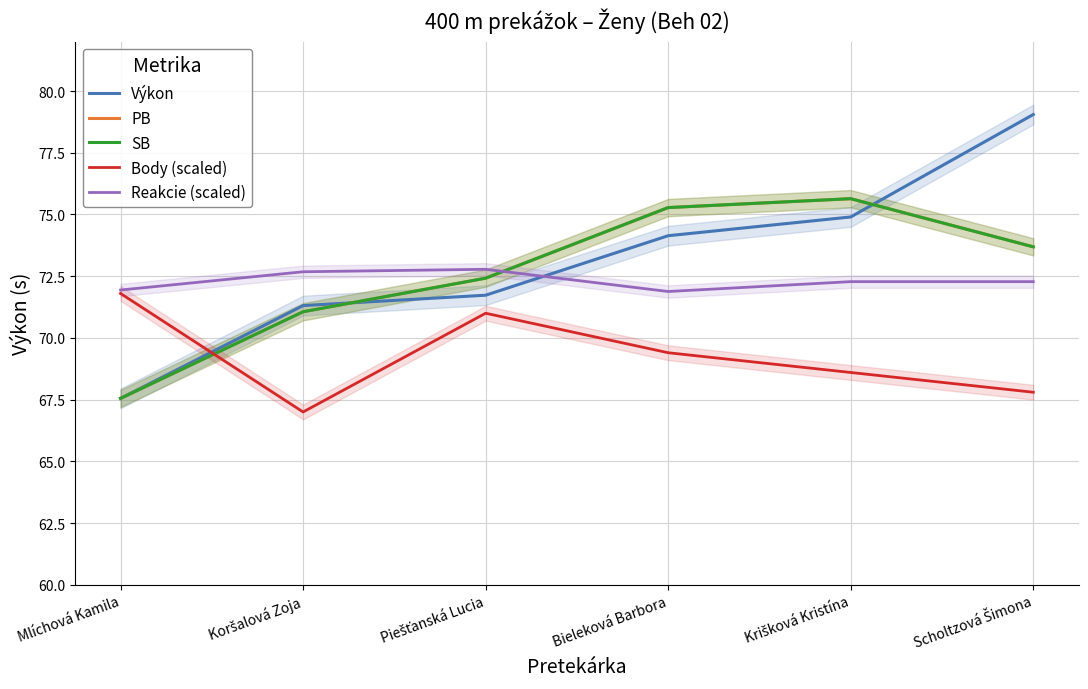

Does the chart have visible grid lines?

Yes